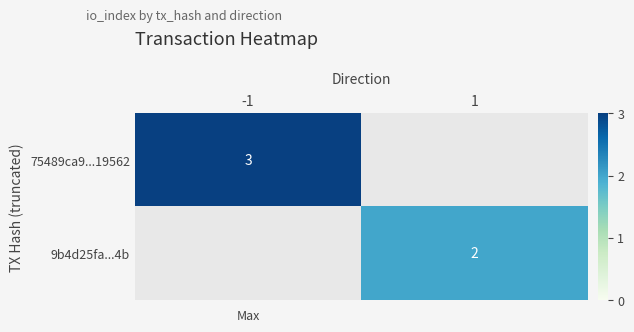

The 75489ca9...19562 series shows 5 at -1. True or false?

False